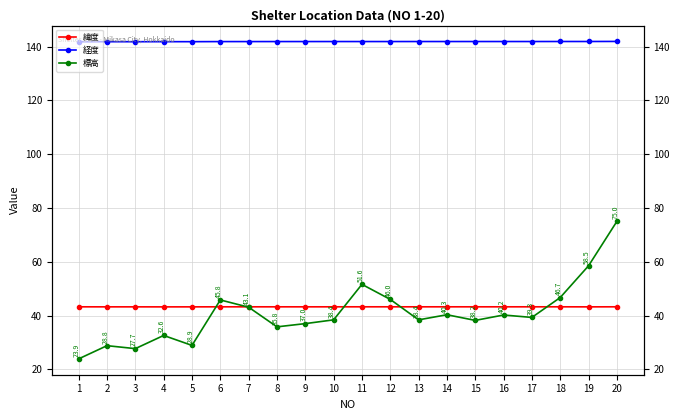

Count the 経度 values in the range 141 to 142.

20